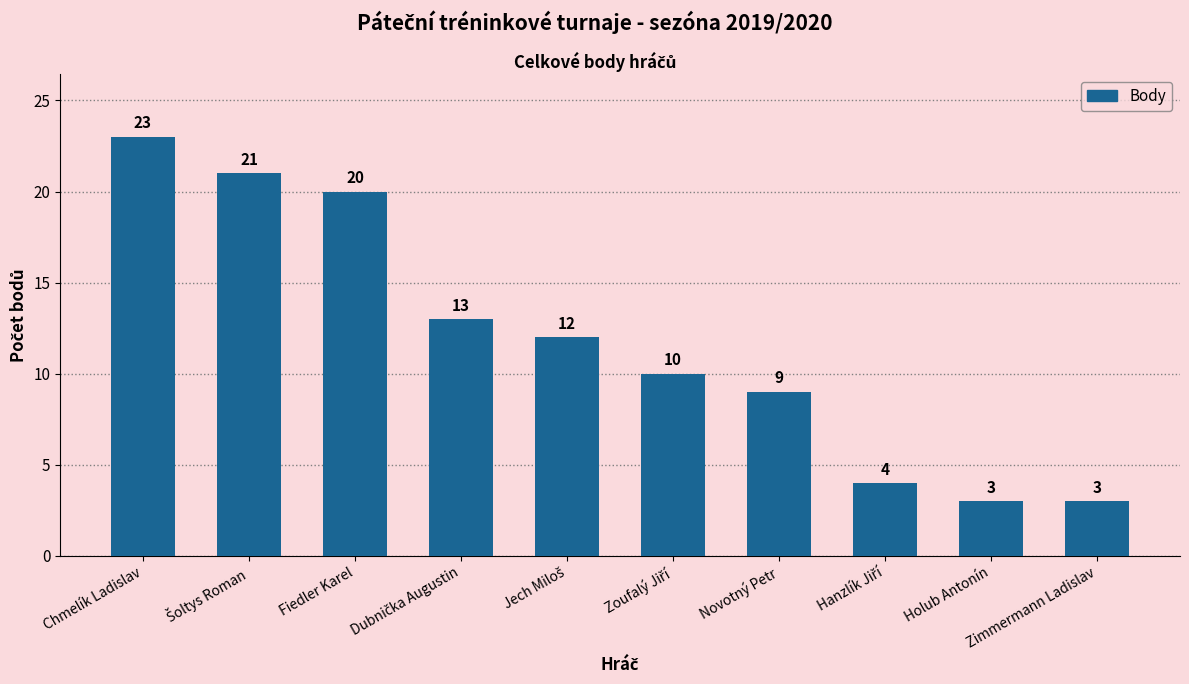

What is the value of the 5th bar from the left?

12